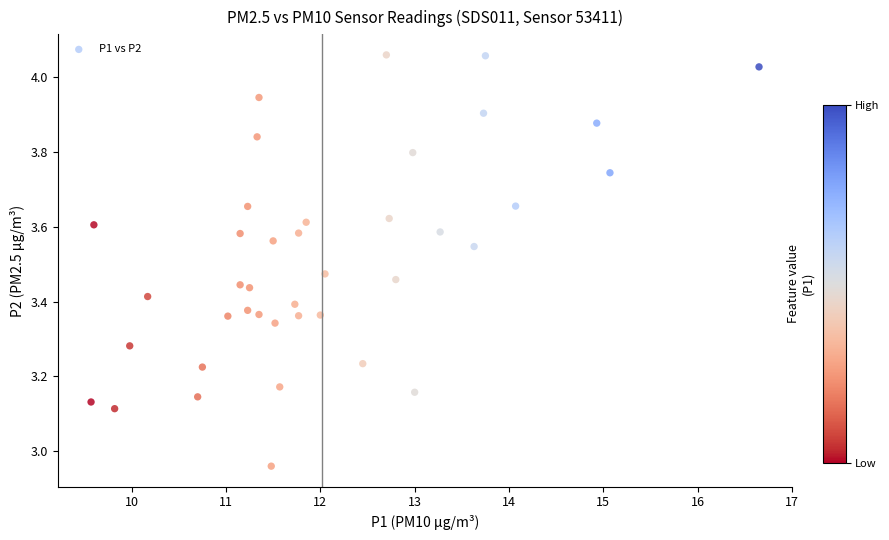

What is the range of X values (max minus min)?

7.1